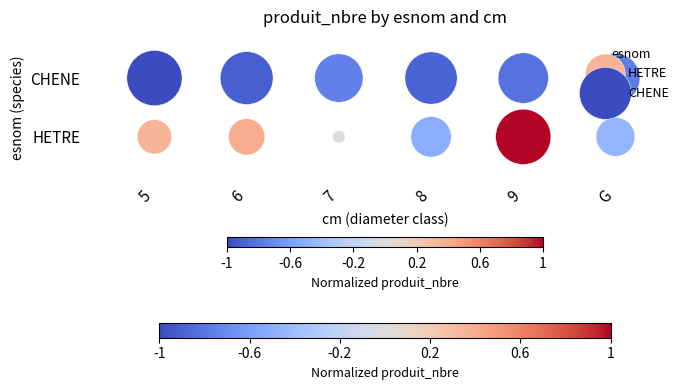

At 7, list the series in order from smallest to largest.

HETRE, CHENE